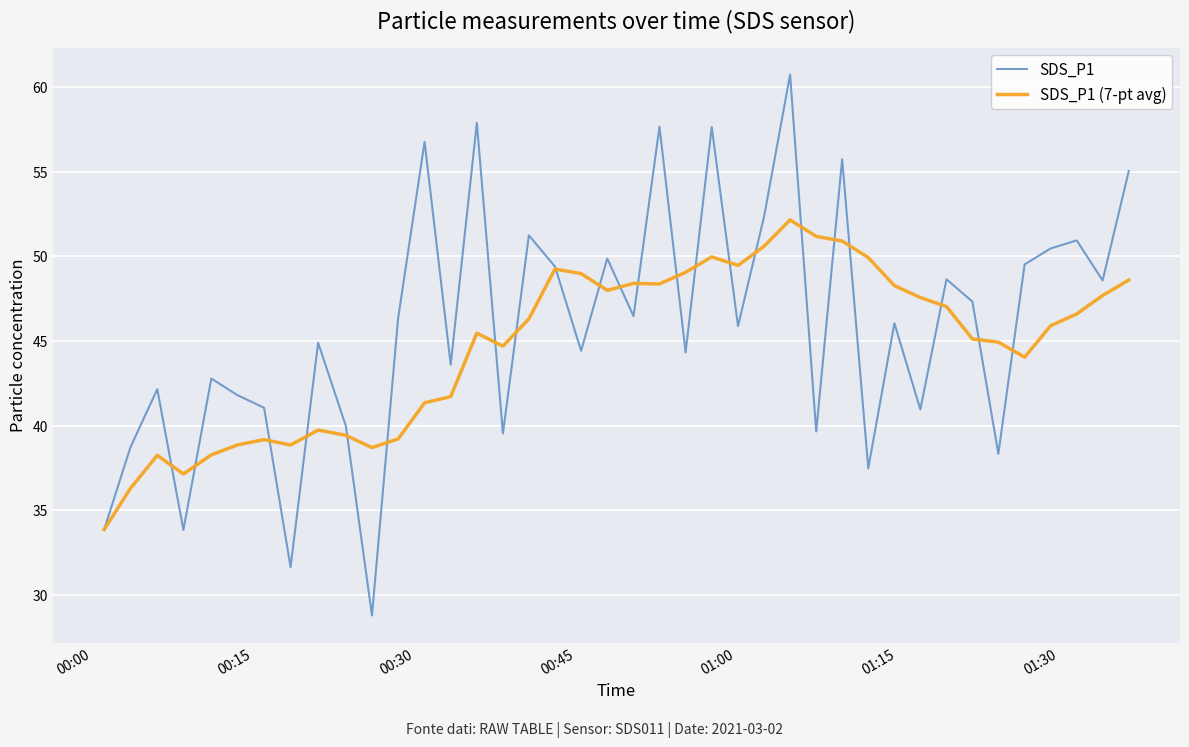

Rank the series by their average value, from highest to lowest.

SDS_P1, SDS_P1 (7-pt avg)